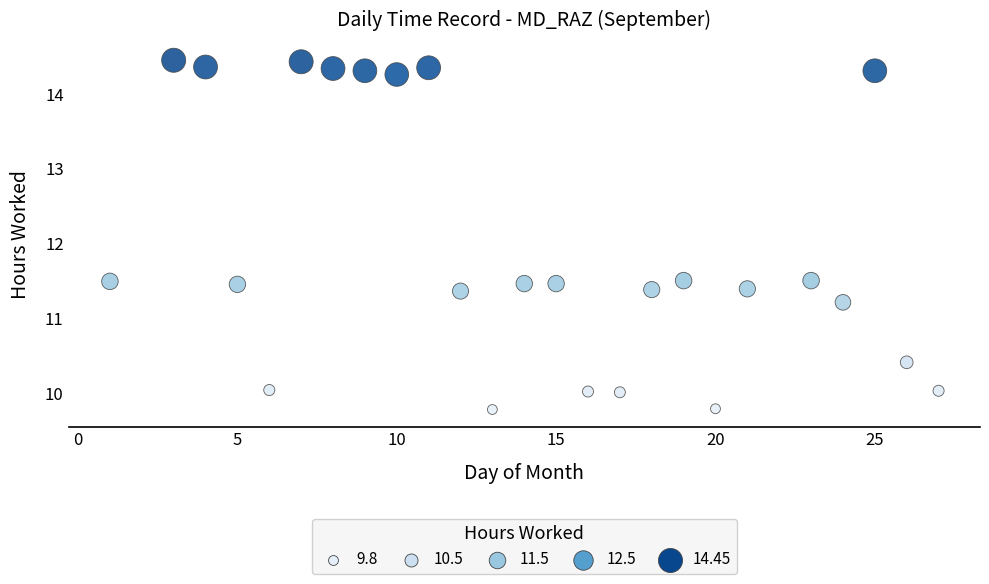

What is the range of Y values (max minus min)?

4.7